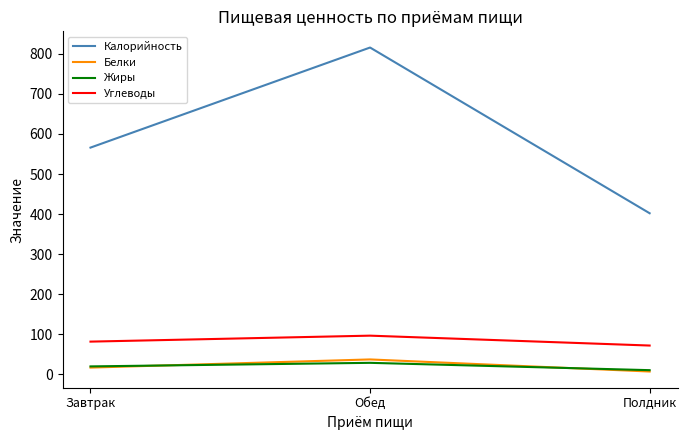

What are all the series names shown in the legend?

Калорийность, Белки, Жиры, Углеводы